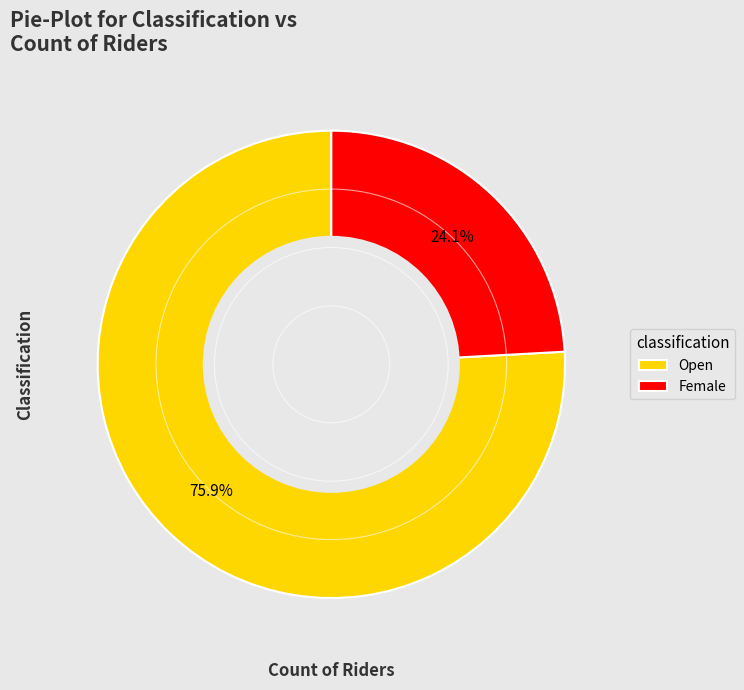

Which slice is the largest?

Open